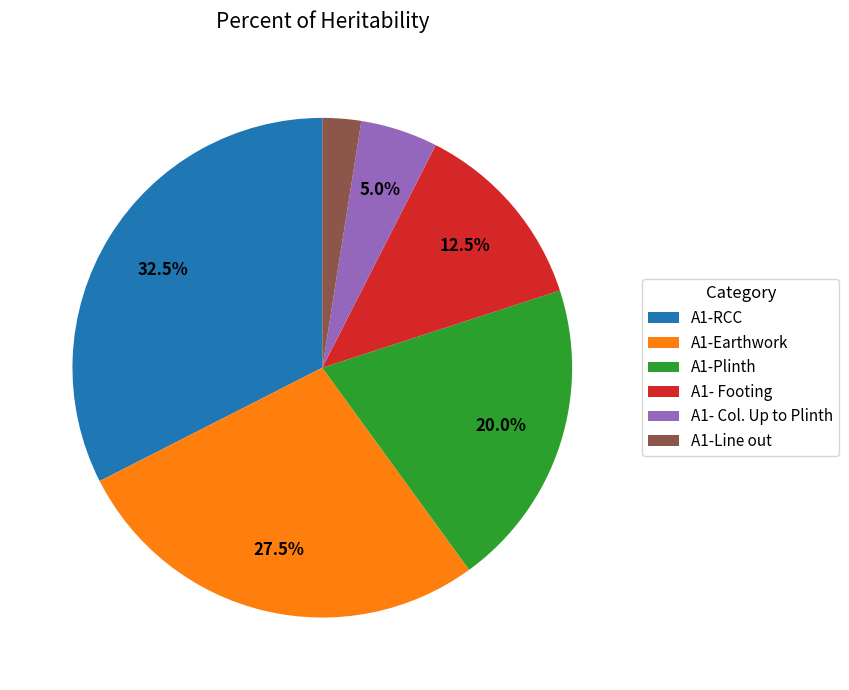

True or false: A1-RCC accounts for 25% of the total.

False